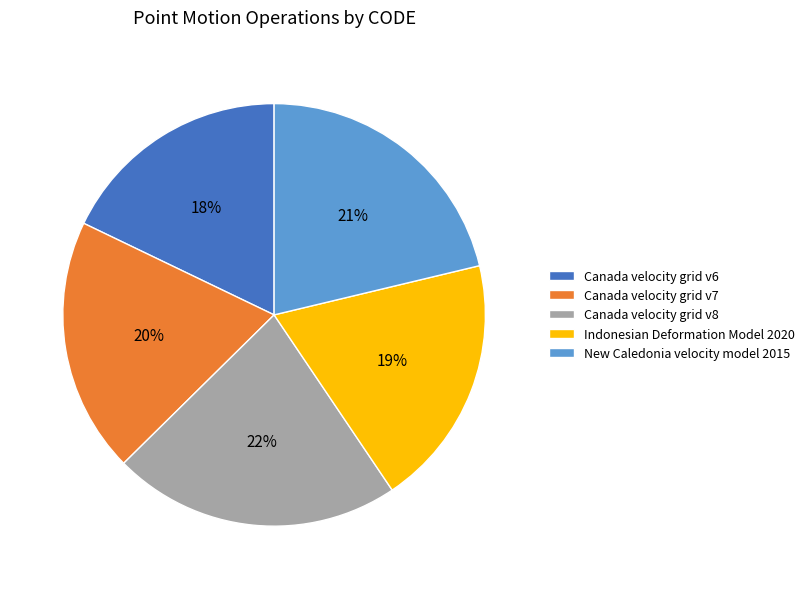

To the nearest percent, what portion does New Caledonia velocity model 2015 represent?

21%